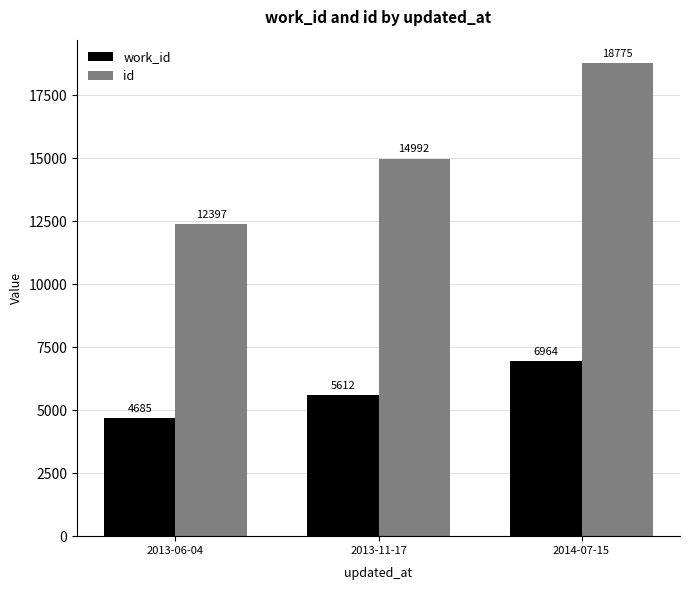

Rank the categories by id value from highest to lowest.

2014-07-15, 2013-11-17, 2013-06-04